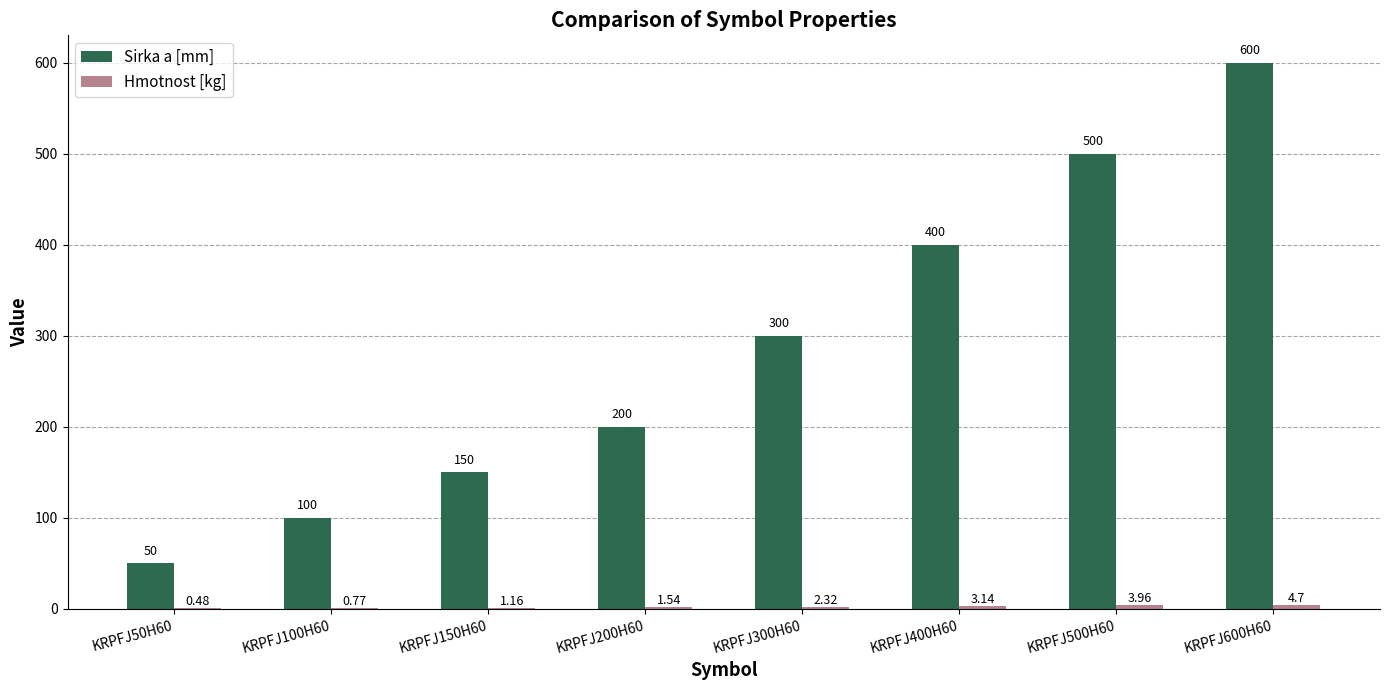

At which category is the sum across all series the highest?

KRPFJ600H60